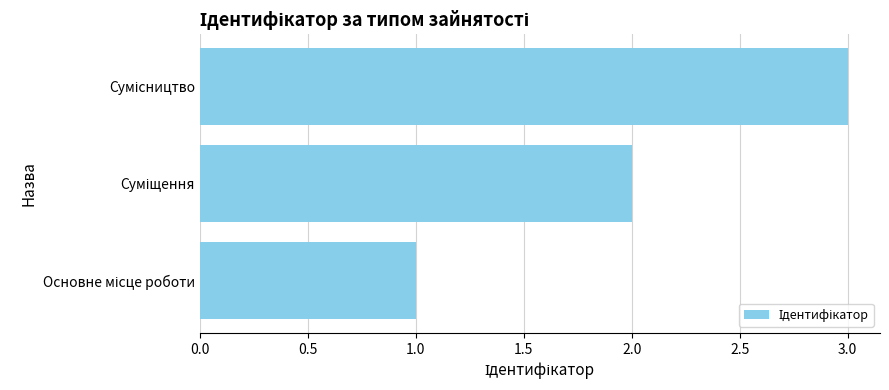

What is the smallest value displayed?

1